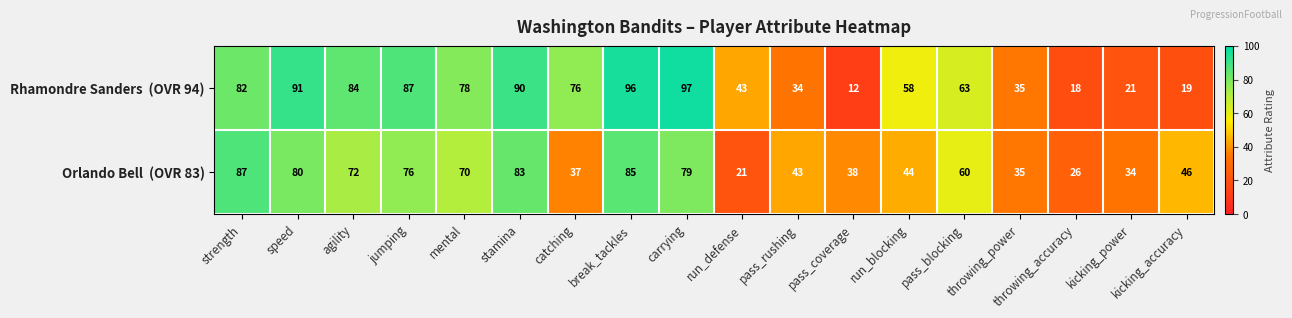

At which category does the chart reach its minimum across all series?

pass_coverage